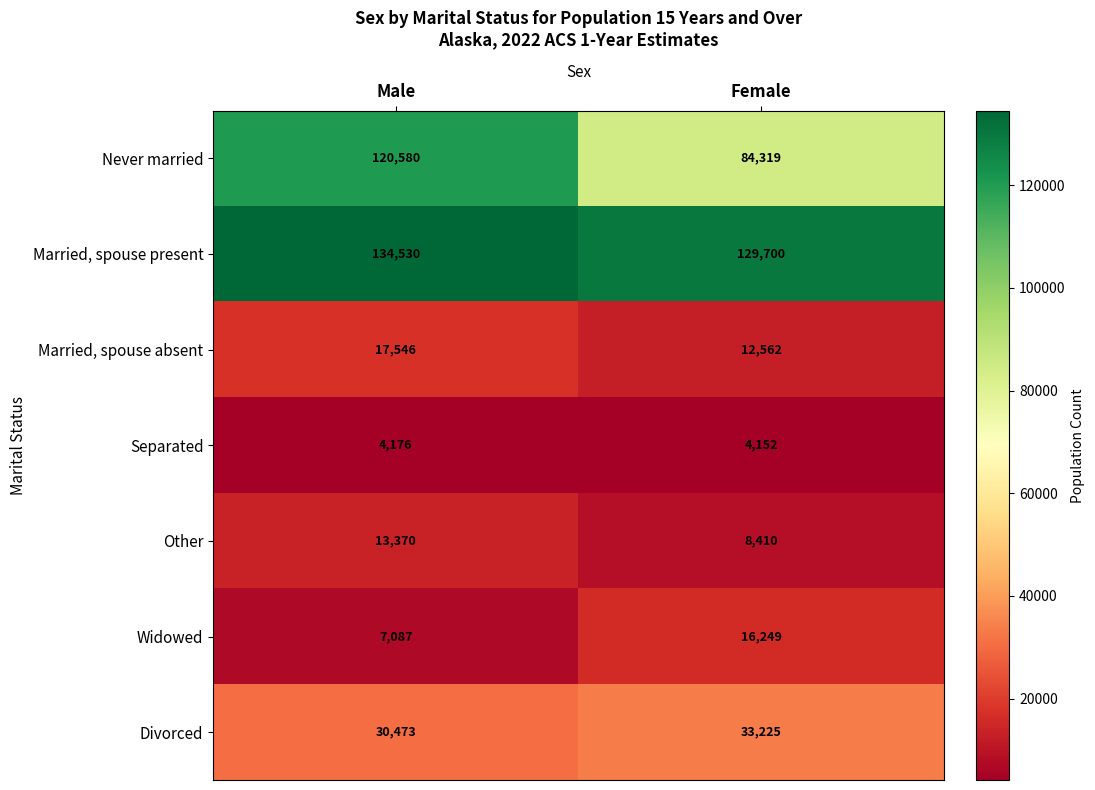

Is it true that Married, spouse present equals 194059 at Female?

False